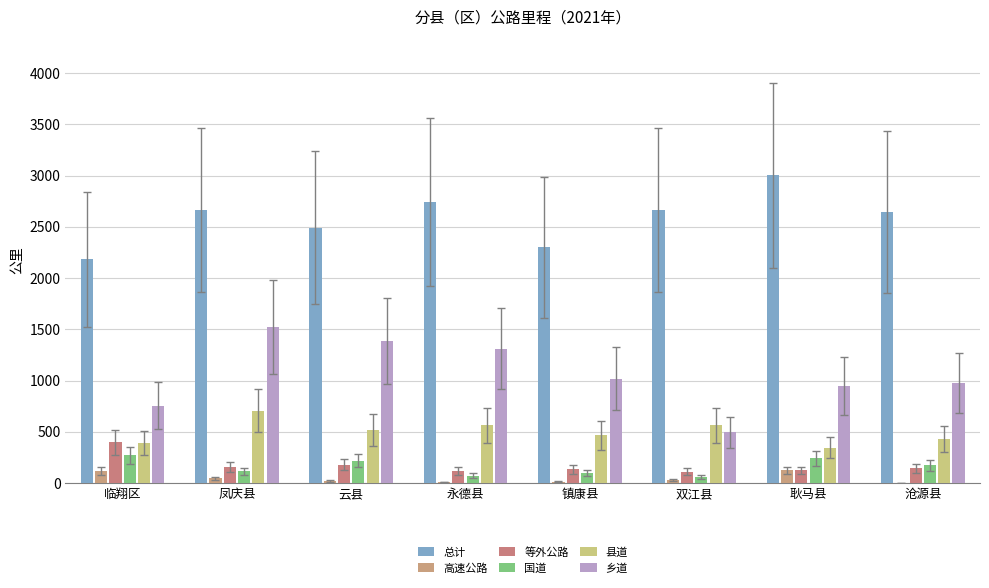

How many groups of bars are there?

8